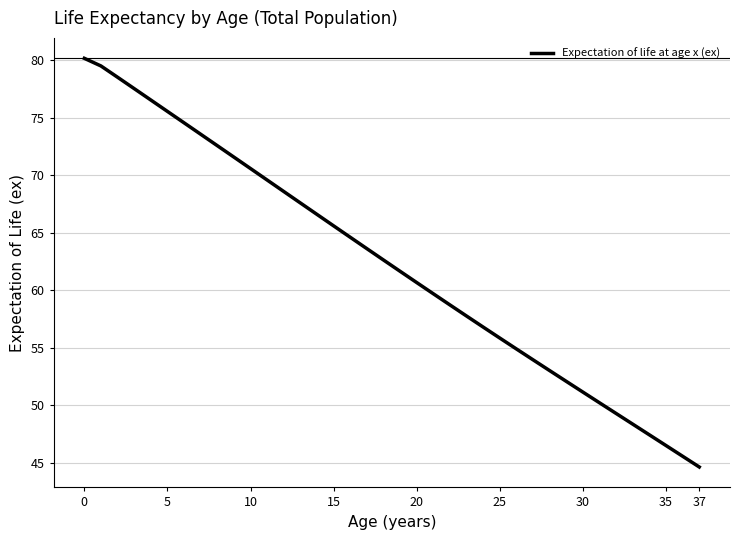

What is the smallest value displayed?

44.6